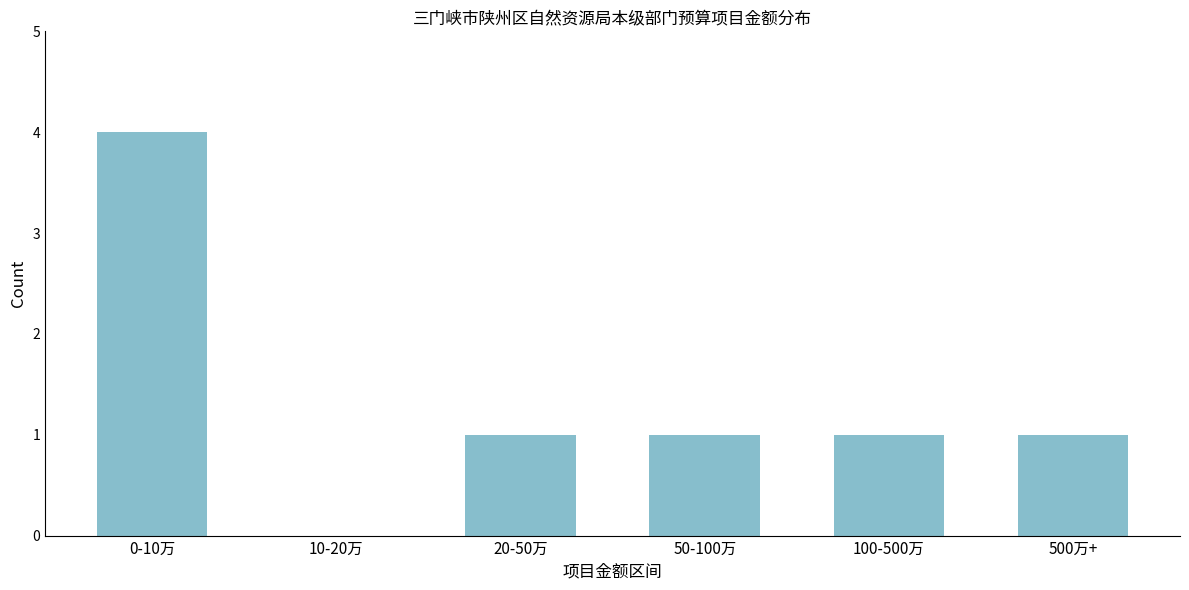

Reading left to right, list all the values displayed in this chart.

0-10万=4	10-20万=0	20-50万=1	50-100万=1	100-500万=1	500万+=1